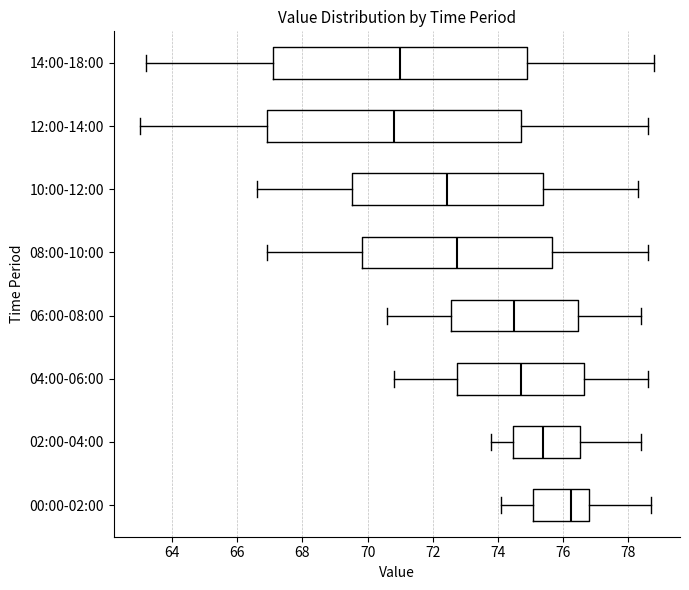

Reading bottom to top, read every box against the x-axis: the position of its median line, the range the box covers, and the ends of its whiskers. The values are not printed on the chart, so give them approximately, as read against the axis.

00:00-02:00: median 76.2, box 75.0 to 76.8, whiskers 74.2 to 78.8
02:00-04:00: median 75.4, box 74.4 to 76.6, whiskers 73.8 to 78.4
04:00-06:00: median 74.8, box 72.8 to 76.6, whiskers 70.8 to 78.6
06:00-08:00: median 74.6, box 72.6 to 76.4, whiskers 70.6 to 78.4
08:00-10:00: median 72.8, box 69.8 to 75.6, whiskers 67.0 to 78.6
10:00-12:00: median 72.4, box 69.6 to 75.4, whiskers 66.6 to 78.4
12:00-14:00: median 70.8, box 67.0 to 74.8, whiskers 63.0 to 78.6
14:00-18:00: median 71.0, box 67.2 to 75.0, whiskers 63.2 to 78.8